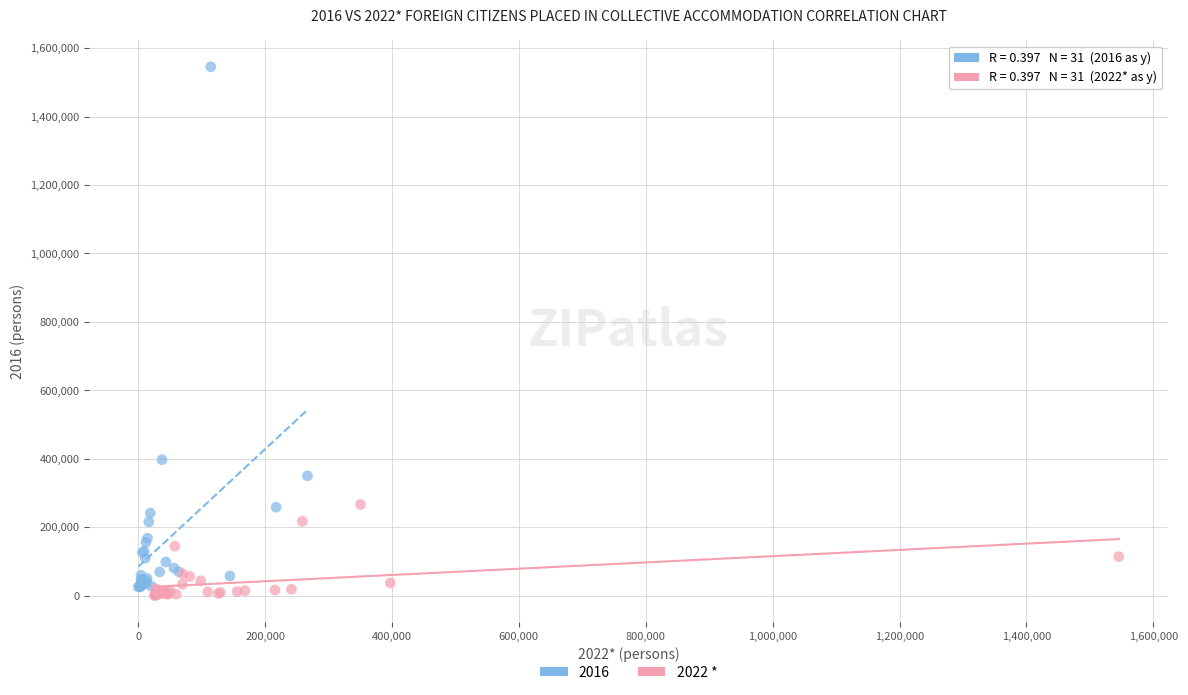

Which series has the widest spread of Y values?

2016